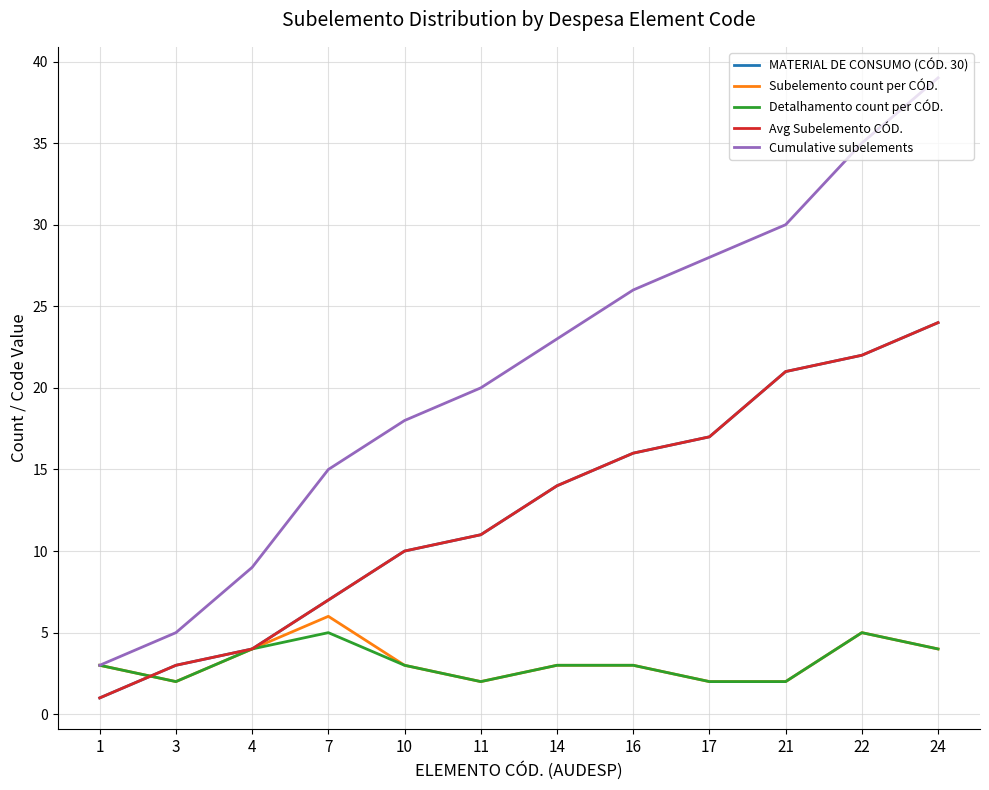

Does the chart display data point markers on the line(s)?

No